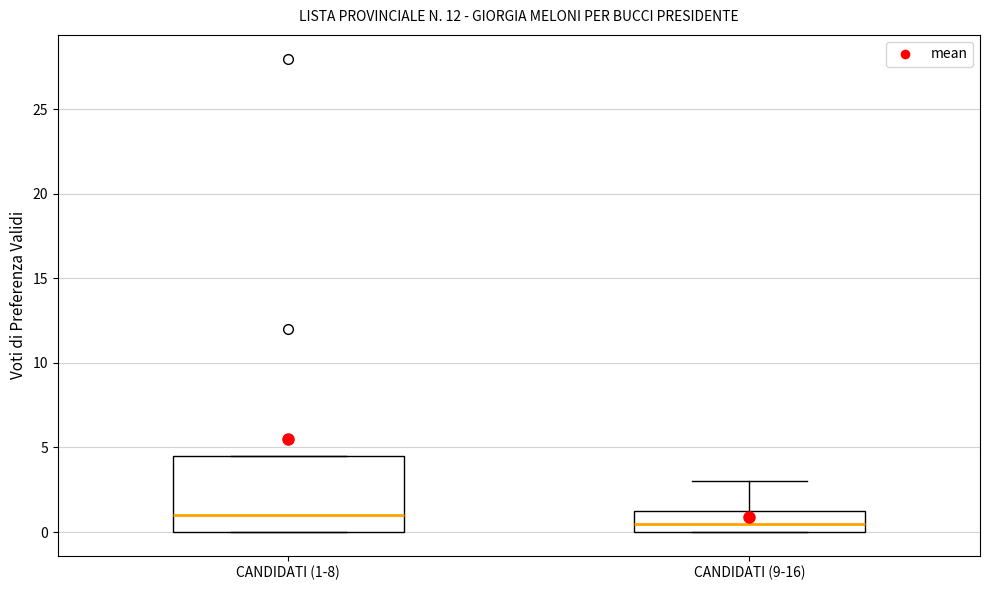

Comparing the boxes themselves (not the whiskers), which one is the tallest?

CANDIDATI (1-8)